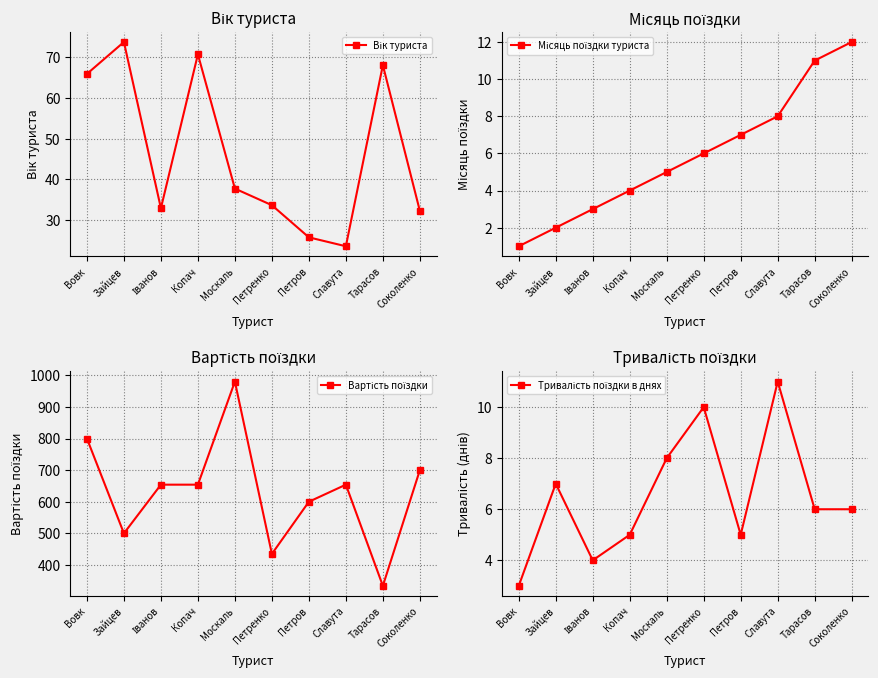

In Вік туриста, how many points are lower than both neighbors (excluding endpoints)?

2